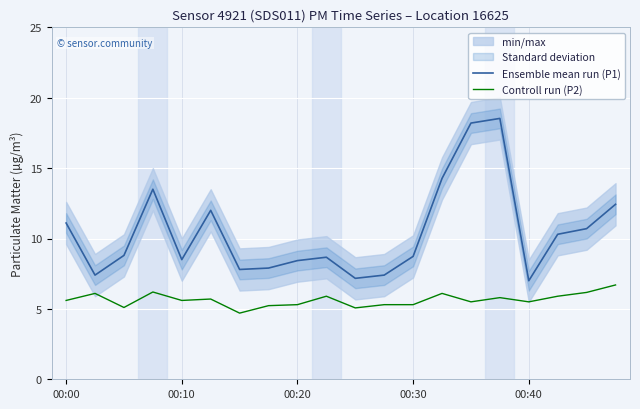

How many values in the Ensemble mean run (P1) series exceed 8?

14